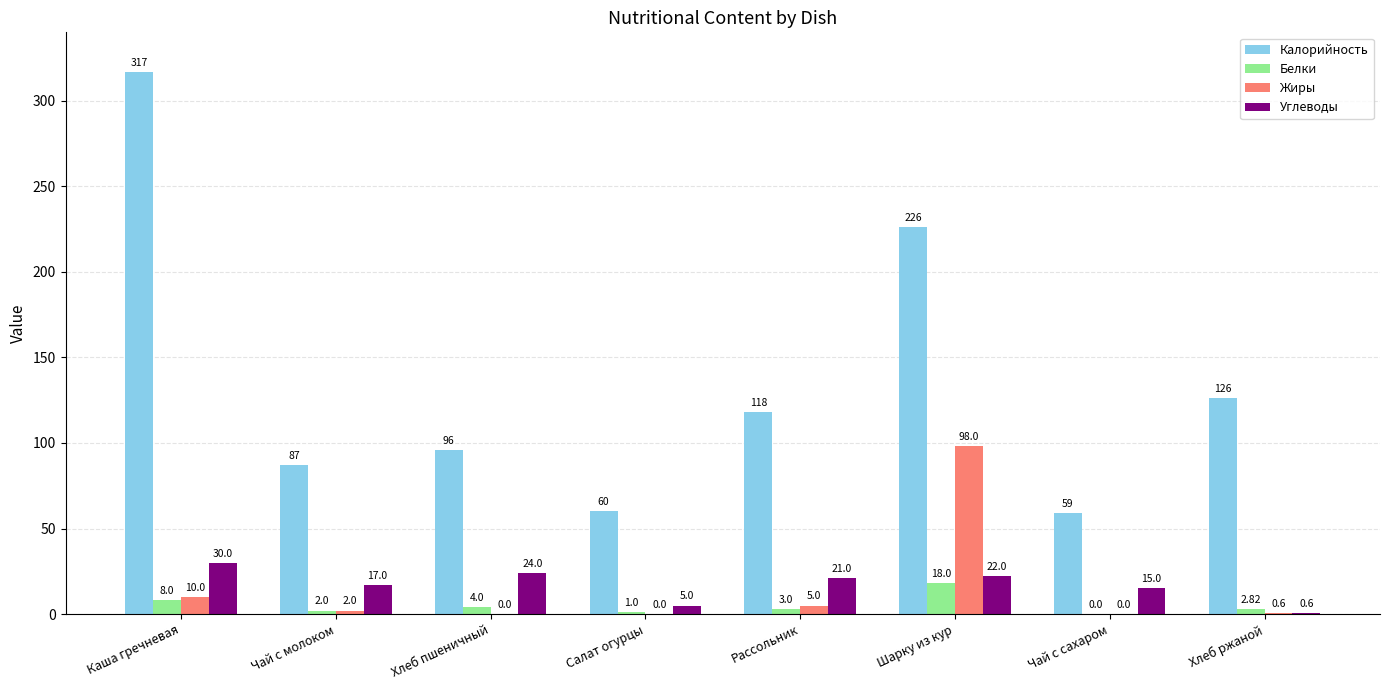

Which label corresponds to the largest value in the chart?

Каша гречневая